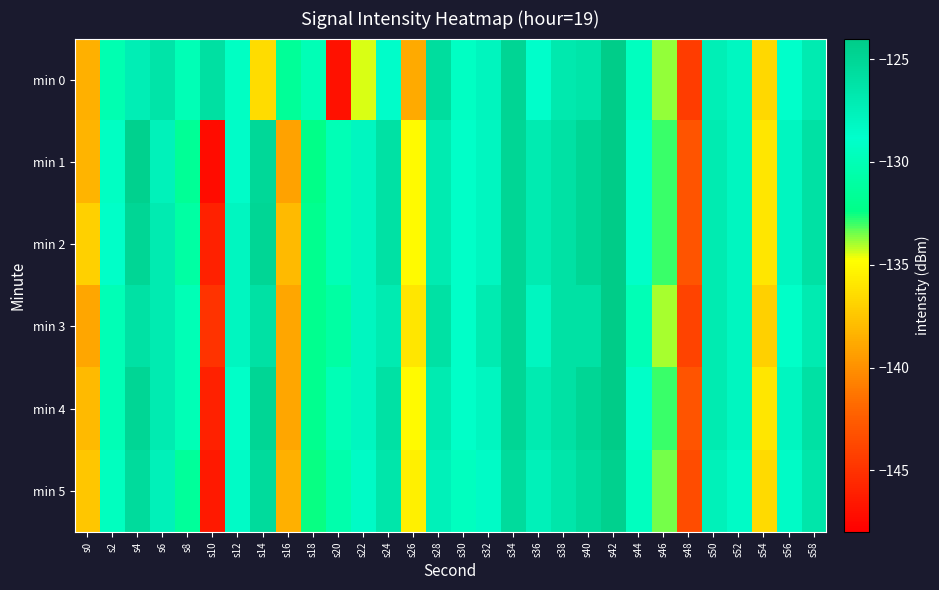

Count the number of categories in the chart.

30